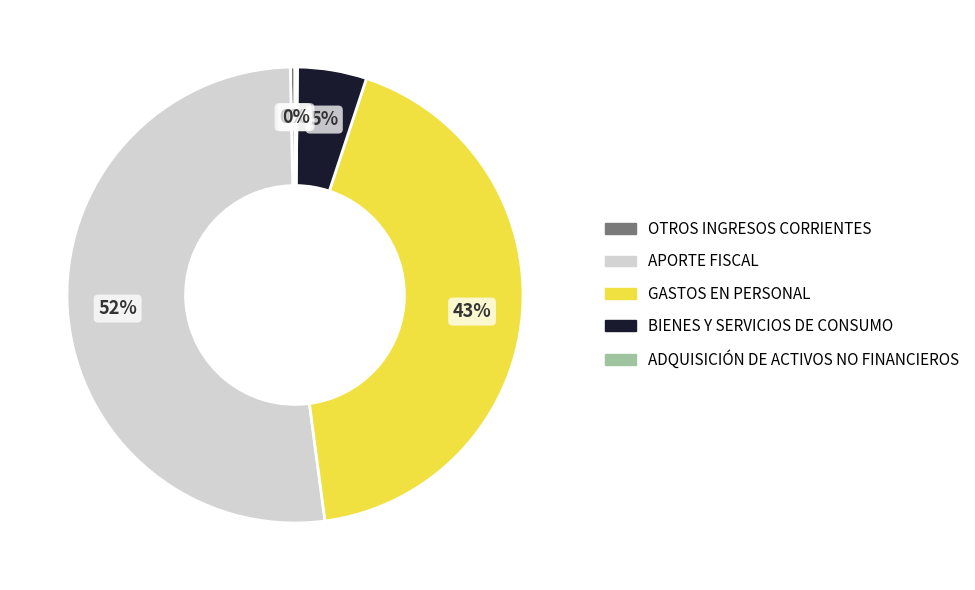

To the nearest percent, what is the average slice percentage?

20%